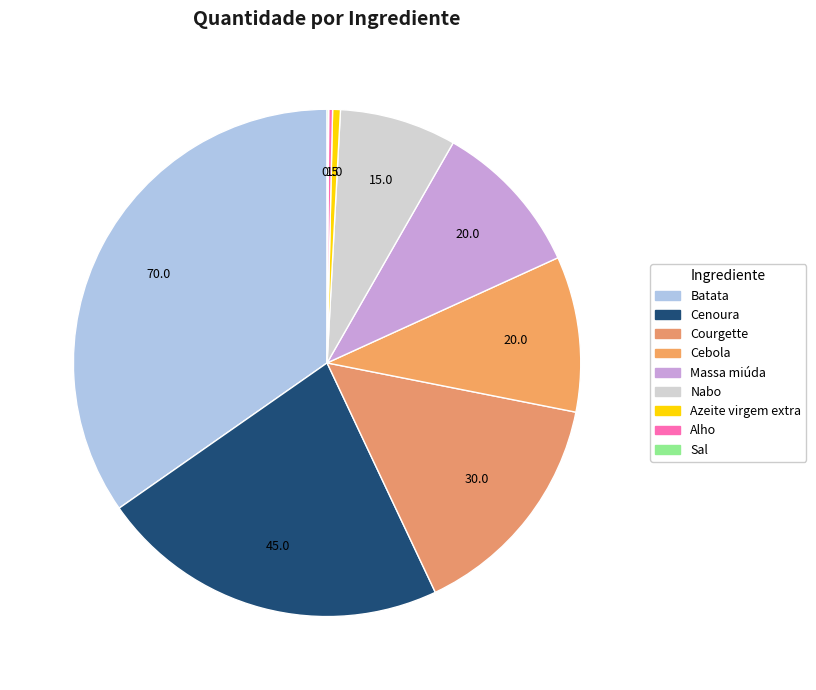

The Courgette slice represents 15% of the pie. True or false?

True